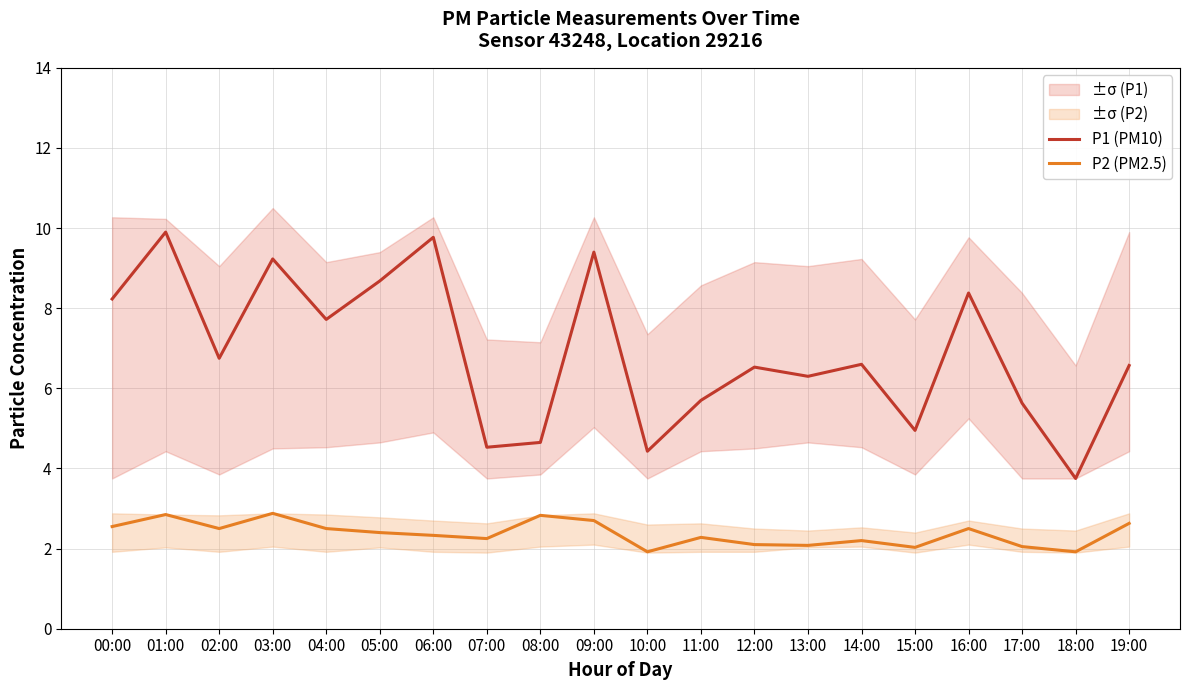

What is the spread (max minus min) of values at 13:00?

4.2